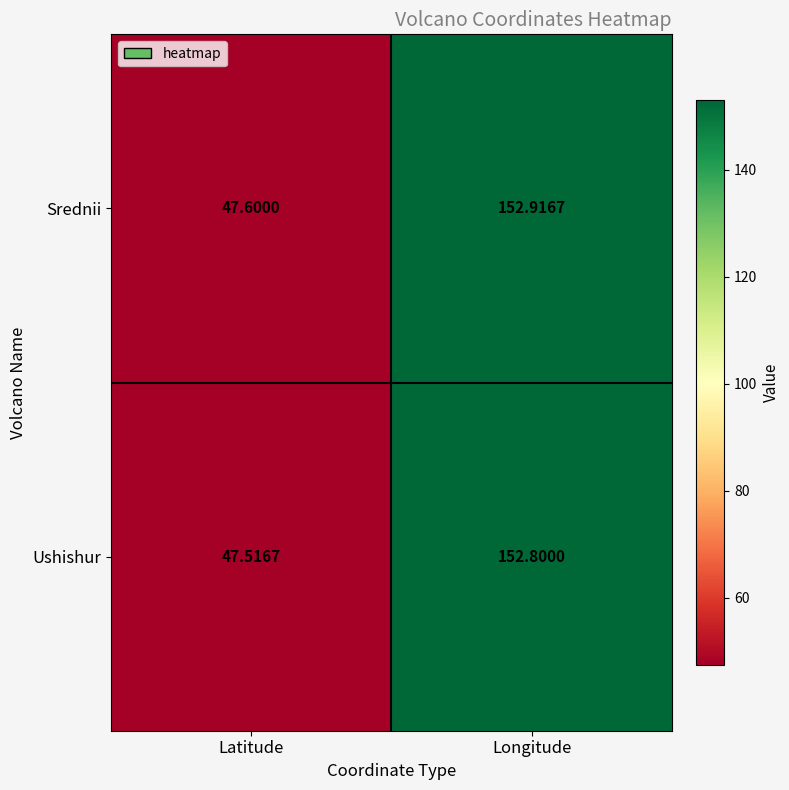

What is the smallest value displayed?

47.5